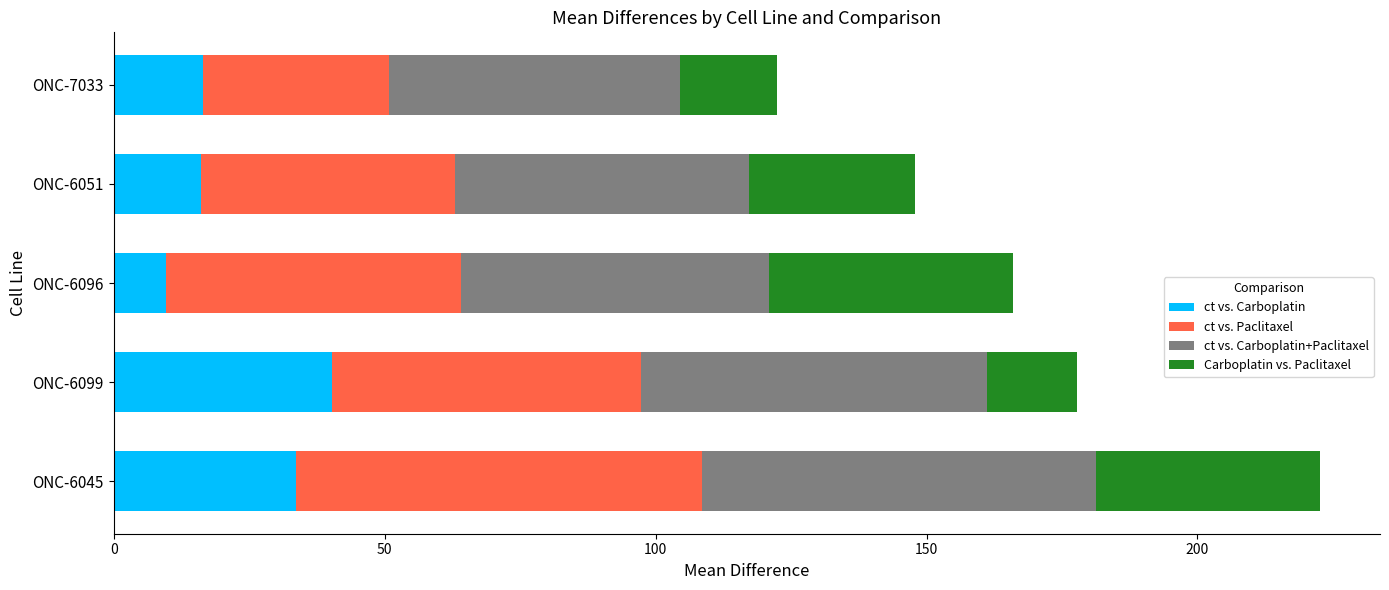

True or false: ct vs. Carboplatin has a value of 16.5 at ONC-7033.

True